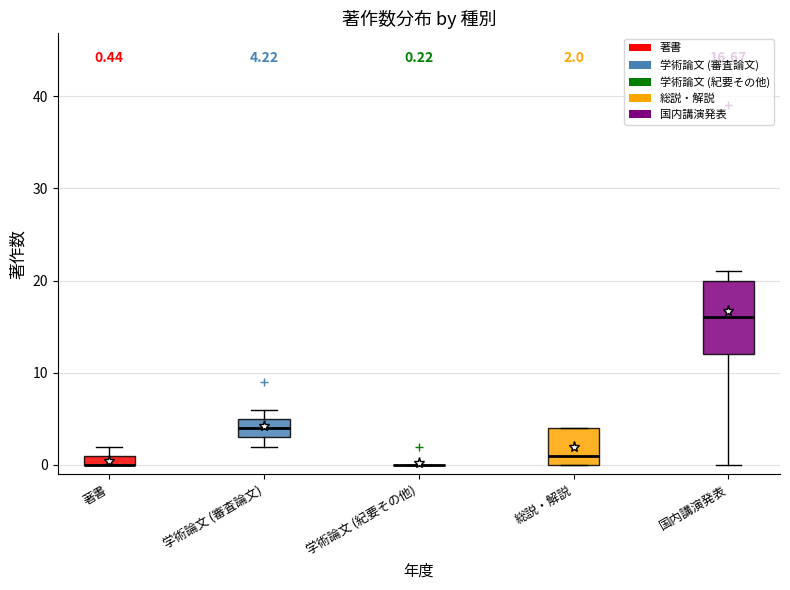

Which box is the tallest, from its lower edge to its upper edge?

国内講演発表